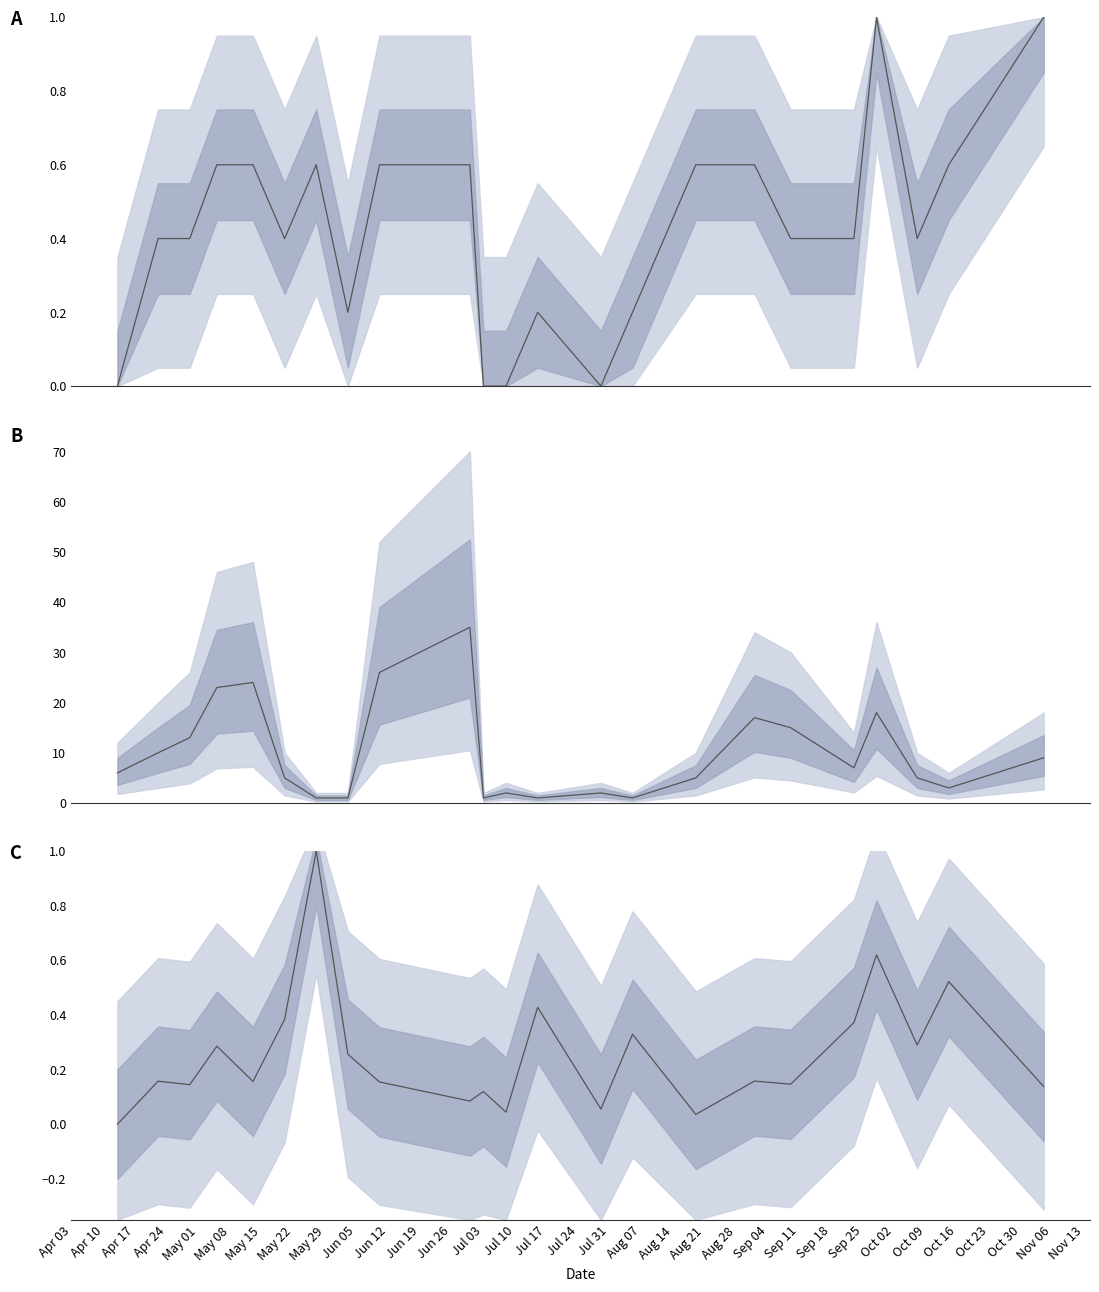

The value of Koef. (norm) at Aug 28 is 0.9. True or false?

False